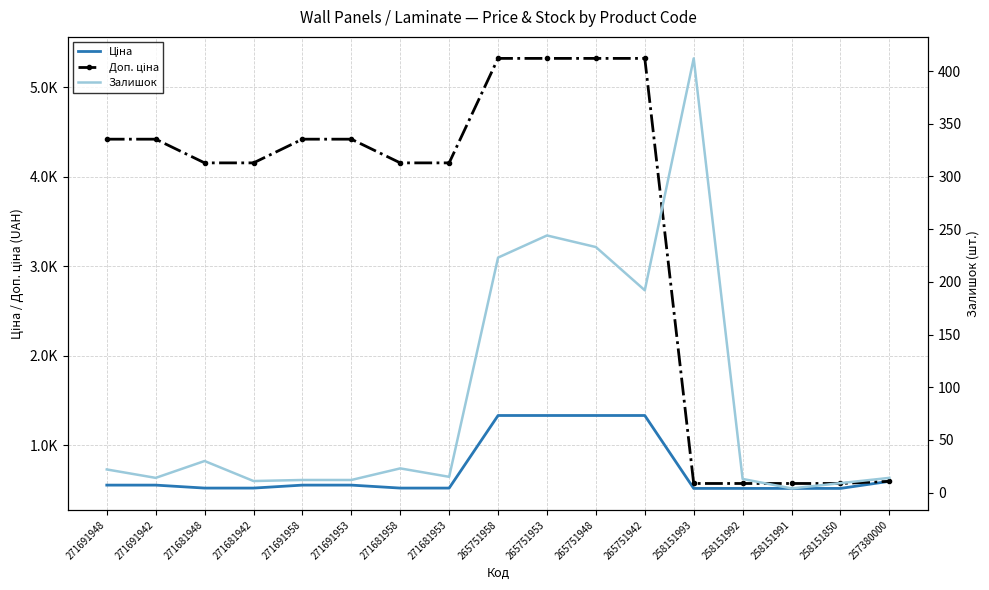

At which category does the chart reach its minimum across all series?

258151991